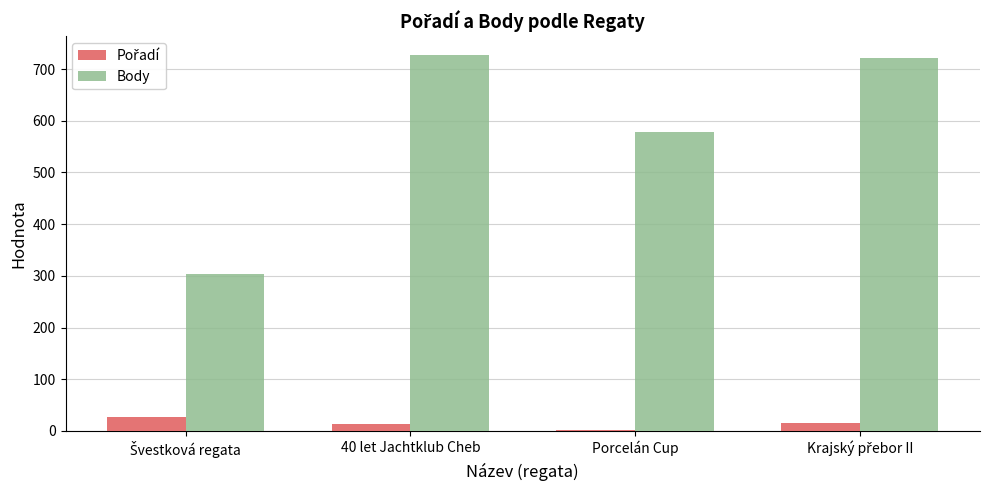

Between 40 let Jachtklub Cheb and Porcelán Cup, which series saw the biggest shift?

Body